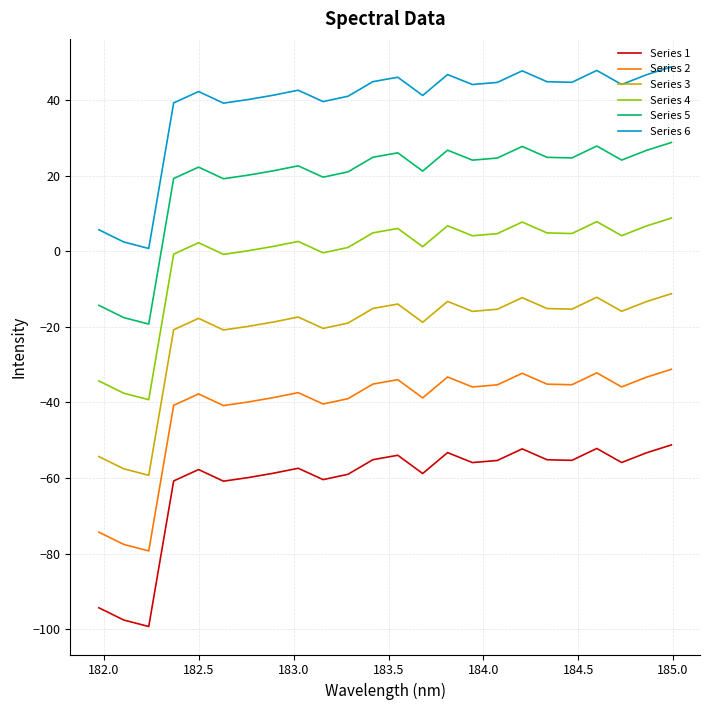

List the series in order of their overall mean, lowest first.

Series 1, Series 2, Series 3, Series 4, Series 5, Series 6